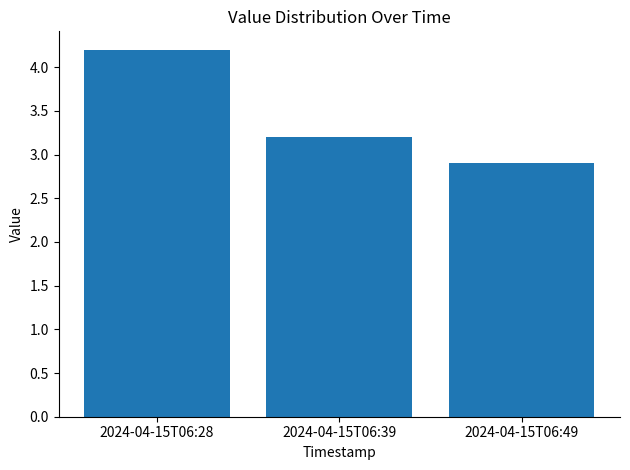

What is the difference between the maximum and minimum values?

1.3